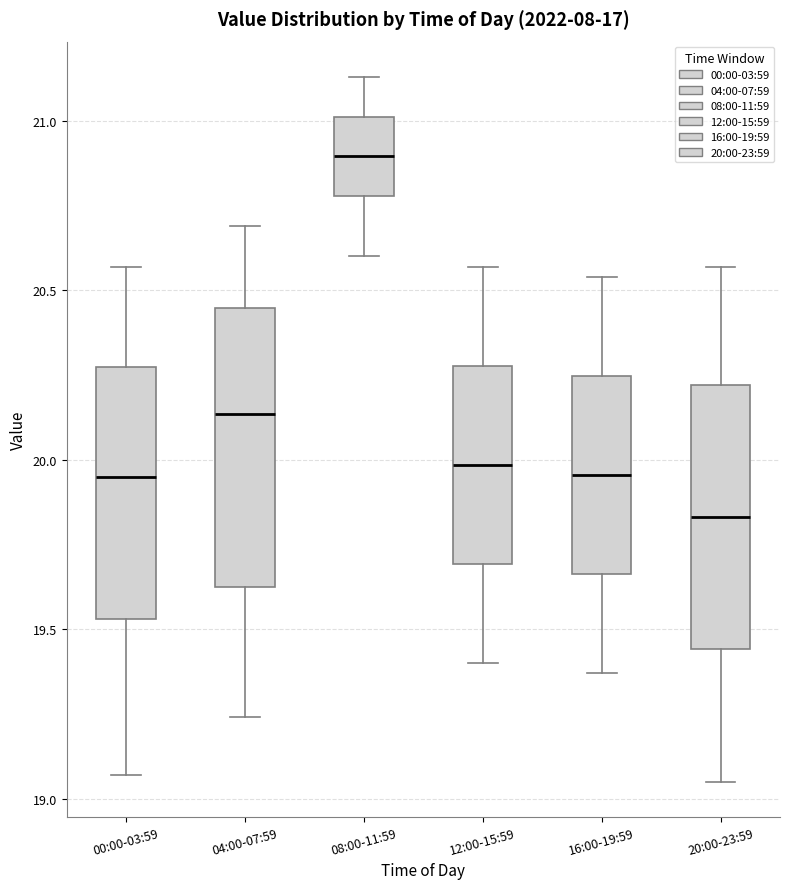

Which box has the highest median line?

08:00-11:59